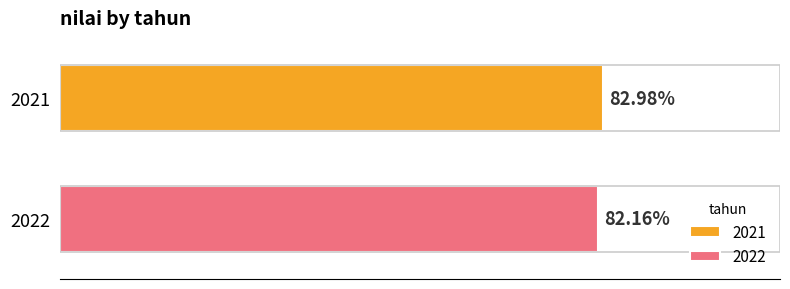

List the series in order of their overall mean, lowest first.

2022, 2021